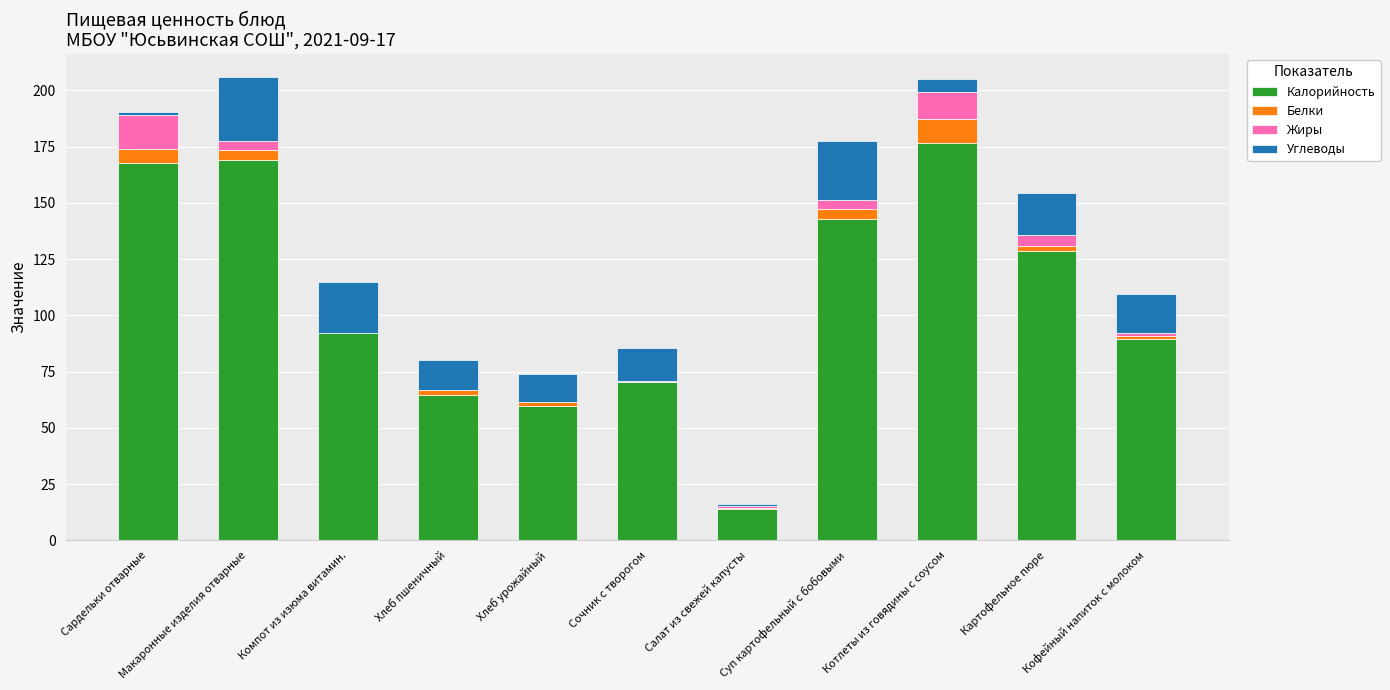

What is the difference between the Калорийность values at Компот из изюма витамин. and Хлеб урожайный?

32.5